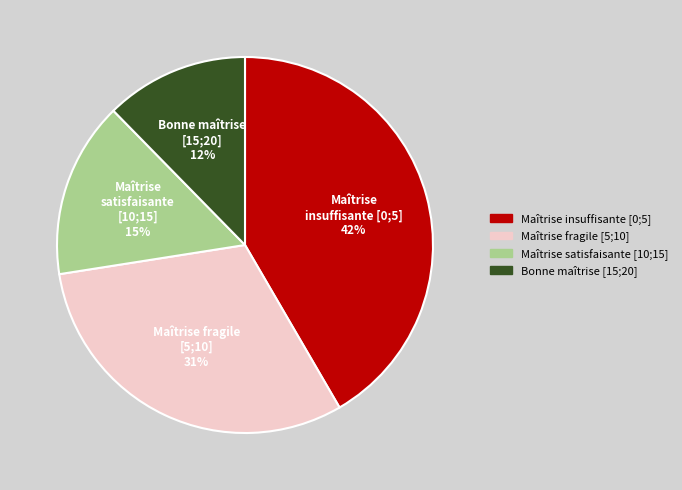

Is there a majority slice in this chart?

No